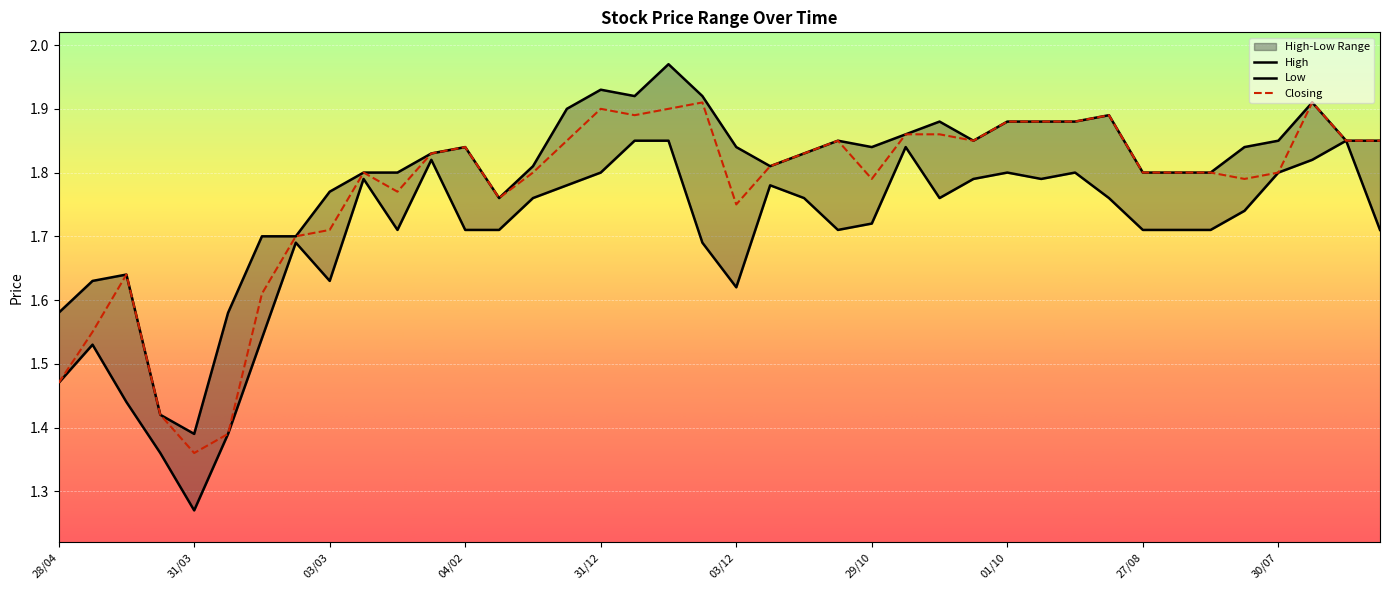

At which category does the chart reach its peak across all series?

17/12